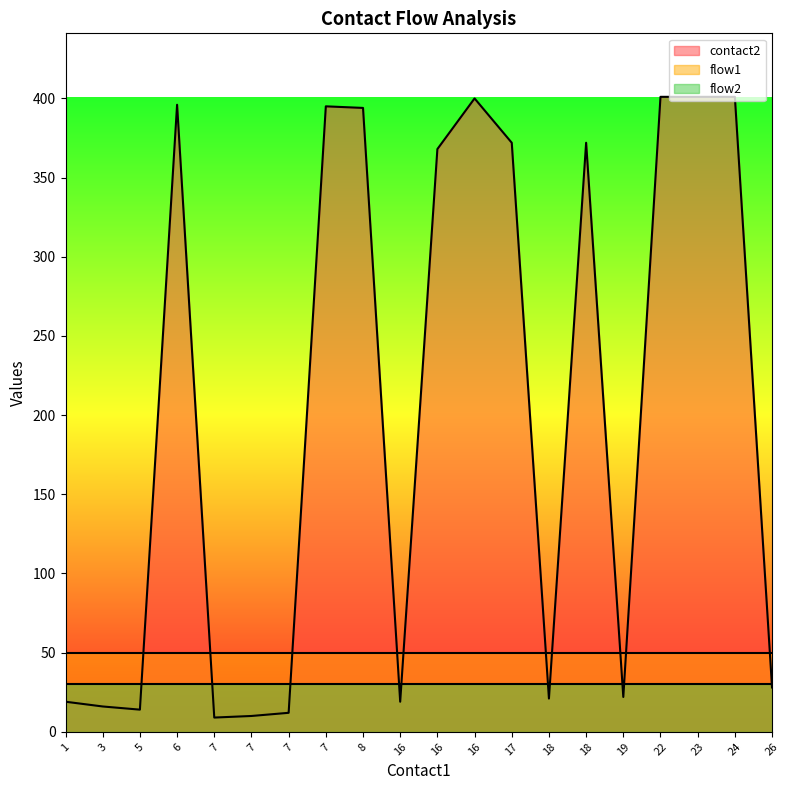

True or false: flow2 and flow1 cross at least once.

False